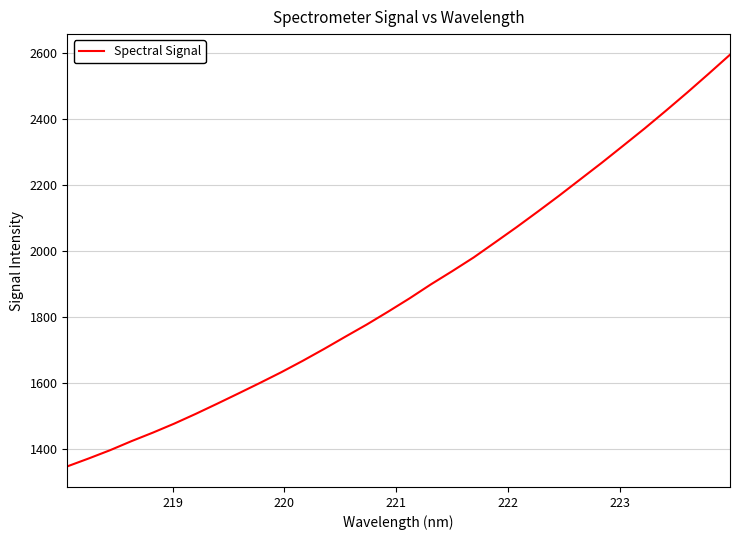

Reading right to left, extract all data points from this chart.

2596.1	2538.3	2481.4	2426.1	2372.0	2319.9	2268.1	2218.1	2168.0	2119.5	2071.9	2026.0	1980.3	1938.8	1898.6	1856.1	1815.8	1776.7	1739.8	1702.3	1666.2	1631.7	1599.1	1567.3	1536.0	1505.2	1475.7	1448.3	1422.4	1394.9	1369.8	1345.8